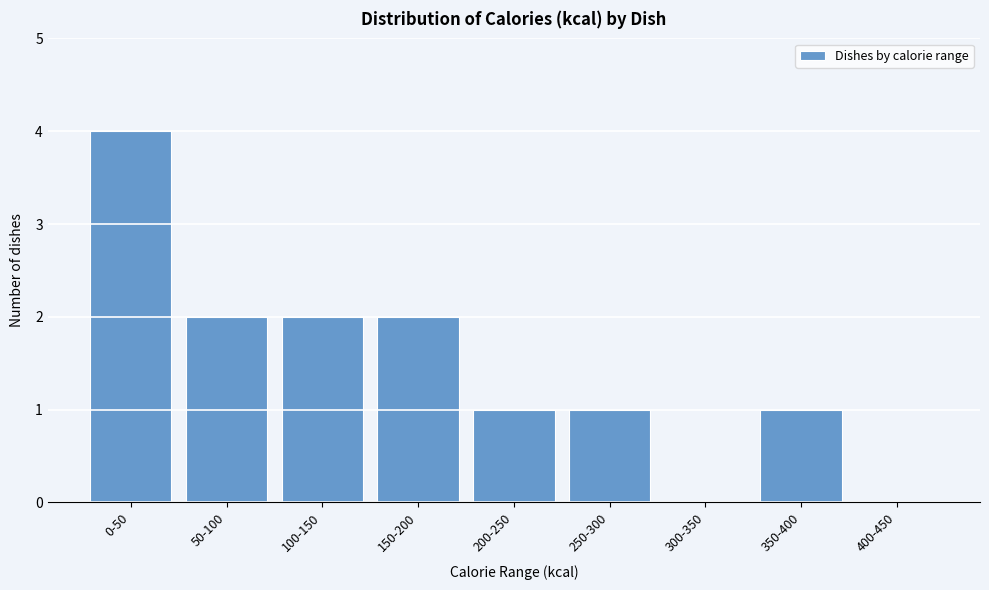

Reading right to left, extract all data points from this chart.

400-450=0	350-400=1	300-350=0	250-300=1	200-250=1	150-200=2	100-150=2	50-100=2	0-50=4